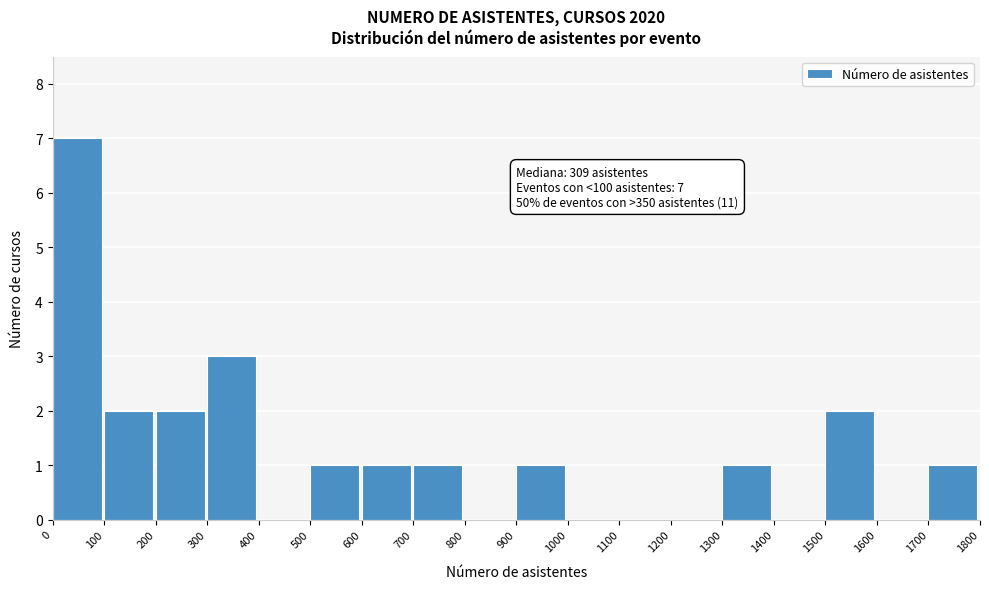

Over which range of the x-axis is the bar tallest?

0 to 100